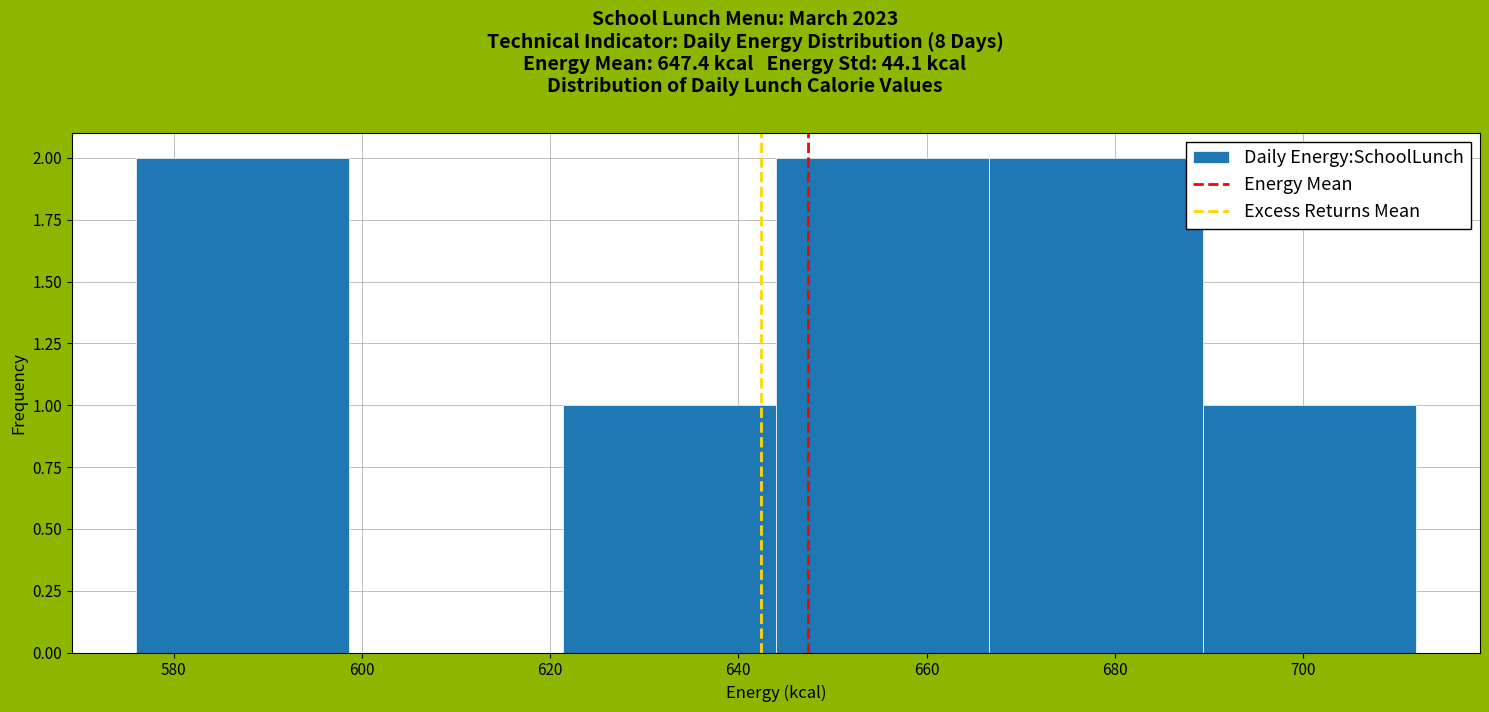

Reading left to right, transcribe this chart: for each bar, give the range it covers on the x-axis and its height. Neither the bar edges nor the heights are printed on the chart, so give them approximately, as read against the axes.

576 to 598: 2
598 to 622: 0
622 to 644: 1
644 to 666: 2
666 to 690: 2
690 to 712: 1